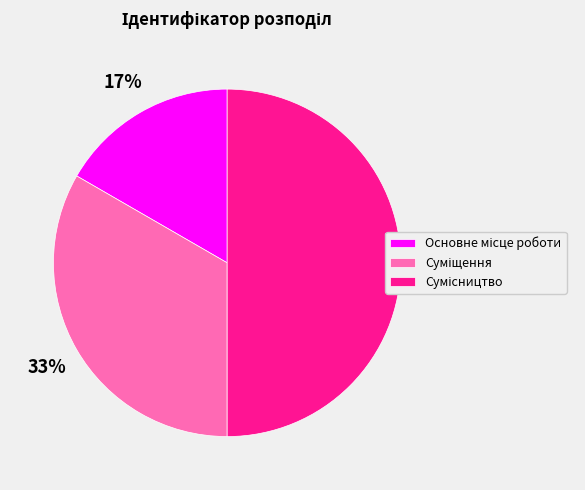

To the nearest percent, what is the average slice percentage?

33%